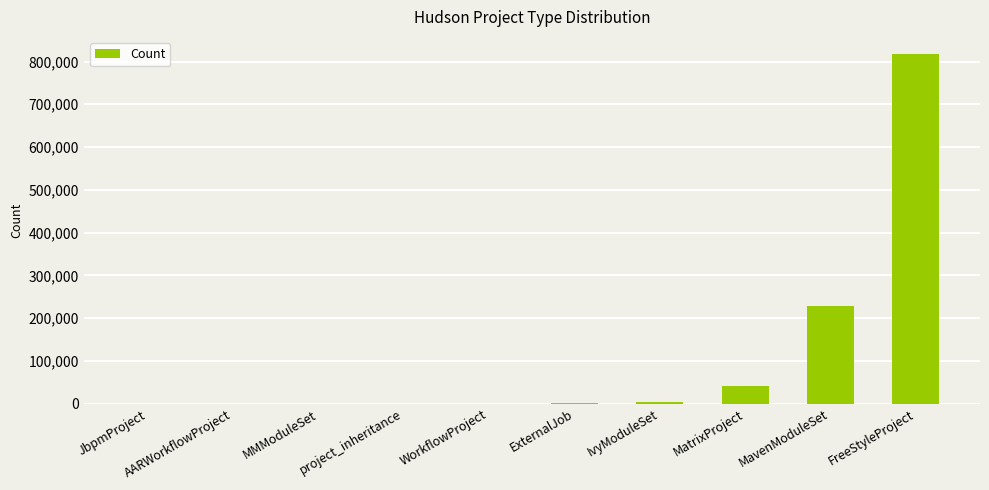

What is the greatest value displayed?

816704